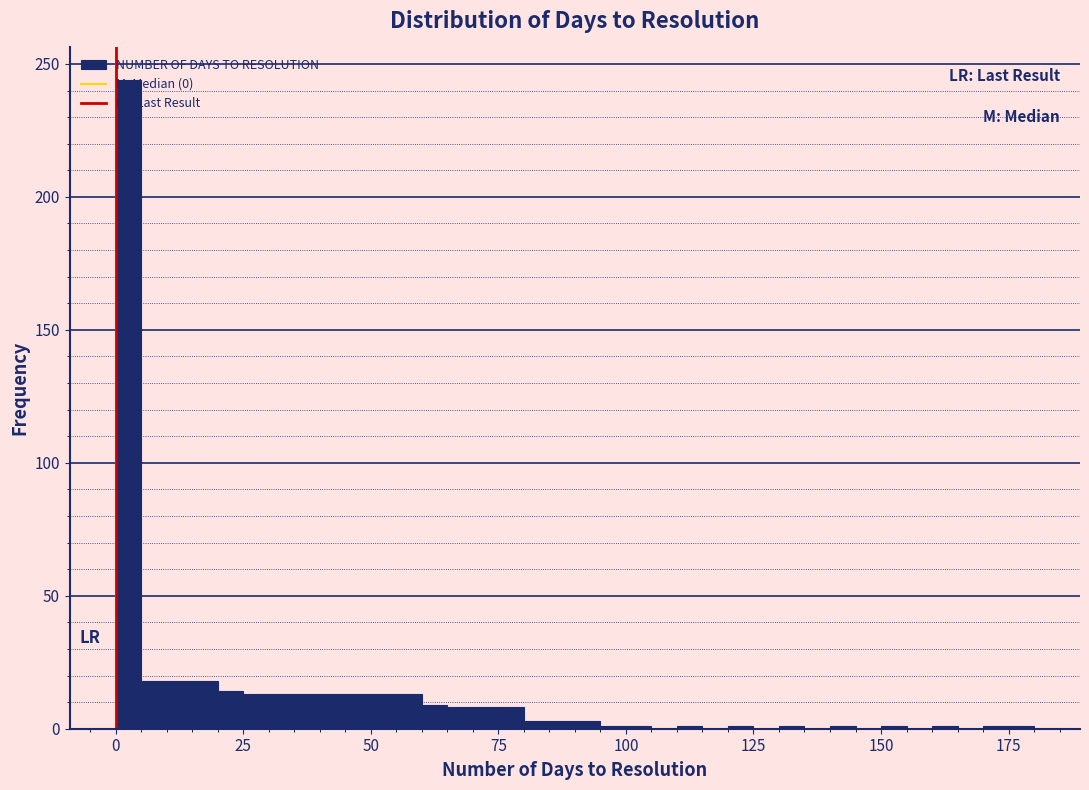

Read against the x-axis, roughly where is the centre of the tallest bar?

5